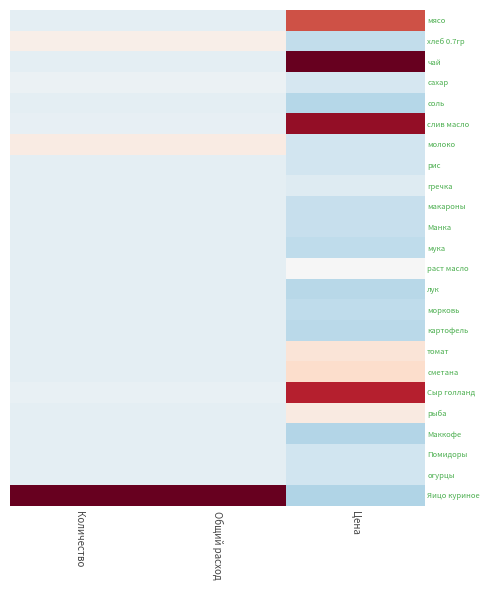

At which category is the sum across all series the highest?

Цена